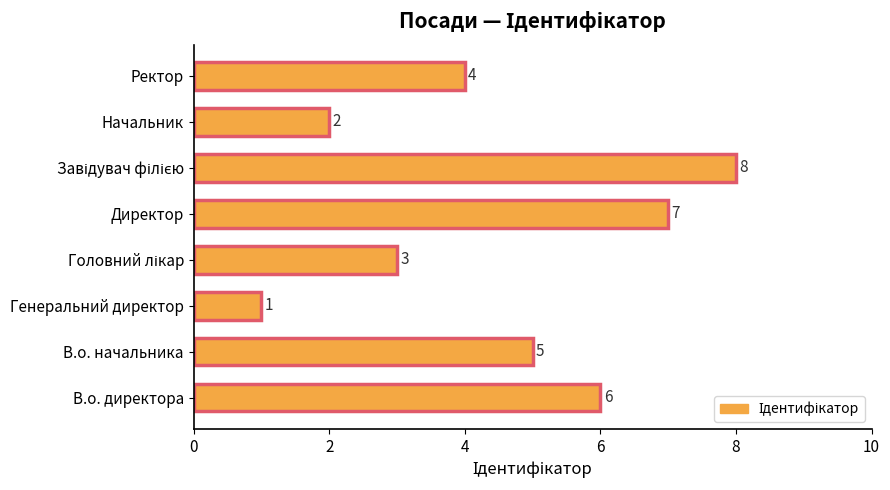

Between В.о. директора and Ректор, which is larger?

В.о. директора